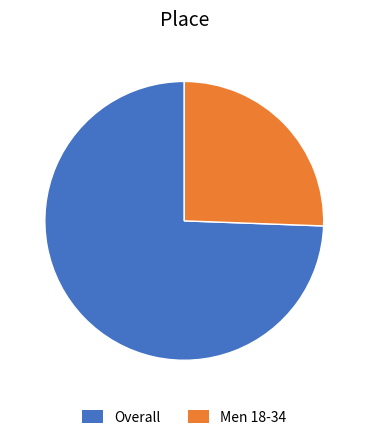

Which category has the smallest portion of the pie?

Men 18-34